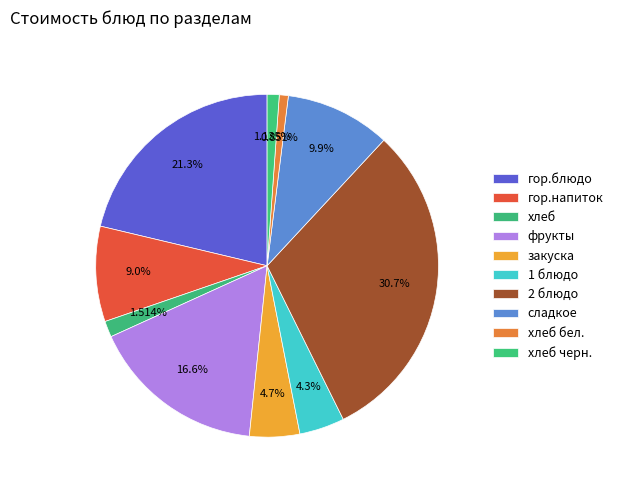

To the nearest percent, what is the combined percentage of 2 блюдо and хлеб?

32%